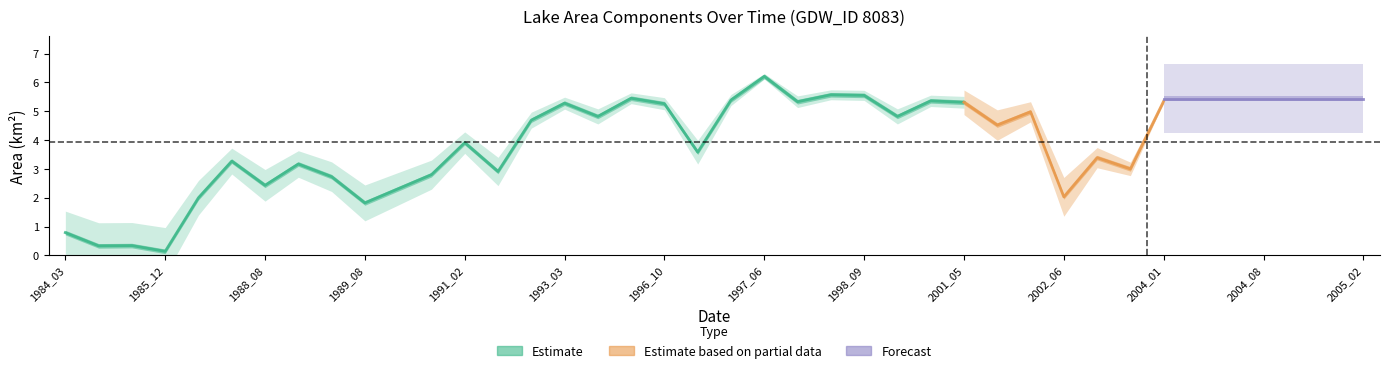

Is this an area chart (filled region under the line)?

No